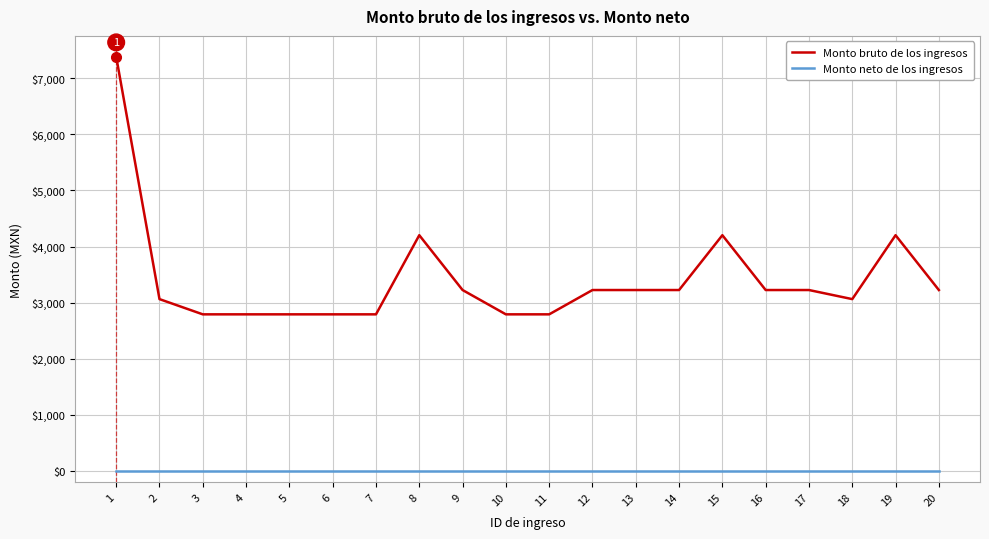

True or false: Monto neto de los ingresos and Monto bruto de los ingresos cross at least once.

False